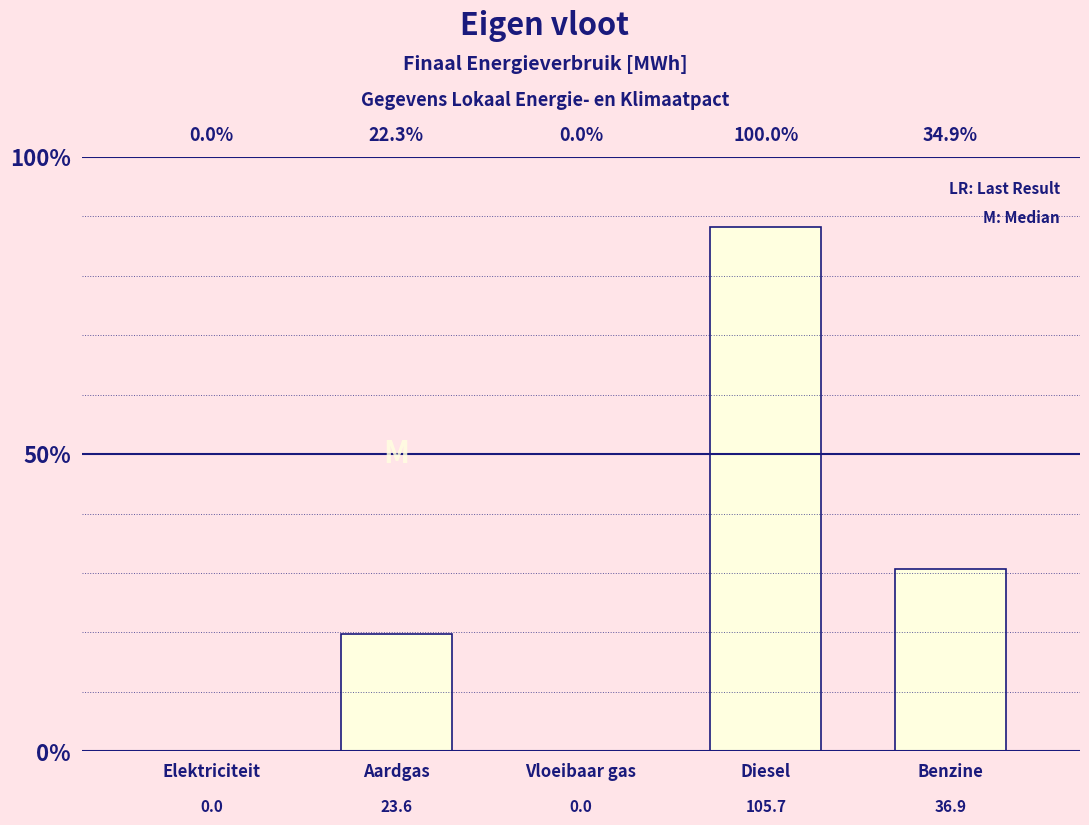

Are the bars horizontal?

No